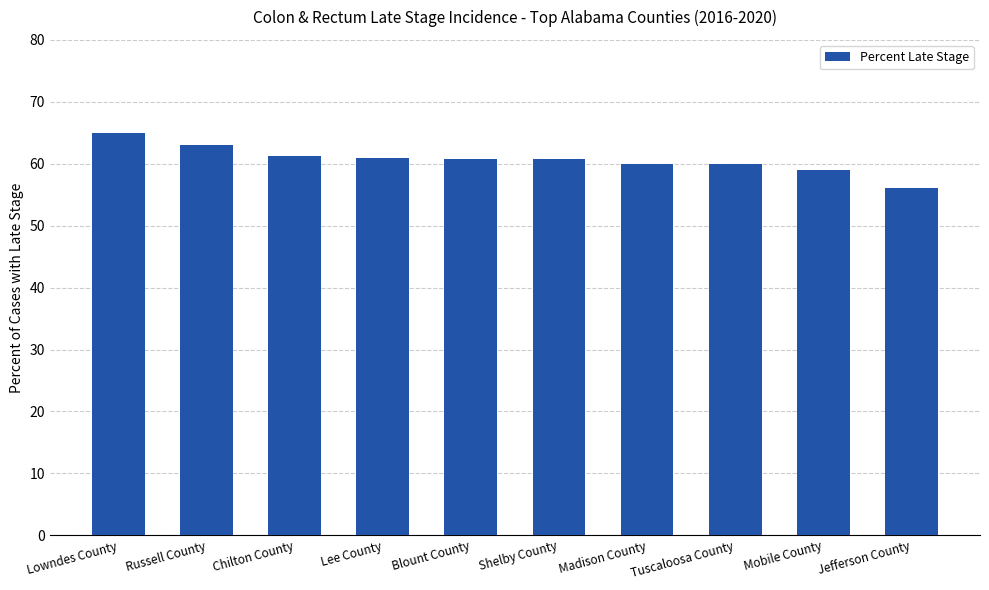

True or false: the data shows 110.1 at Lowndes County.

False